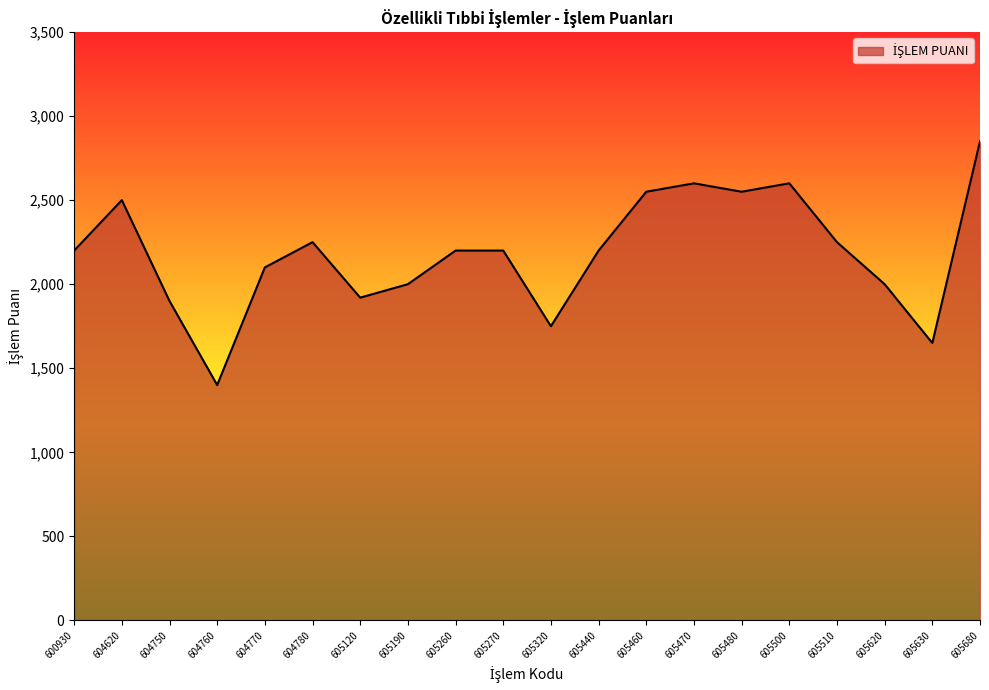

Where is the data nearest to the value 2125?

604770